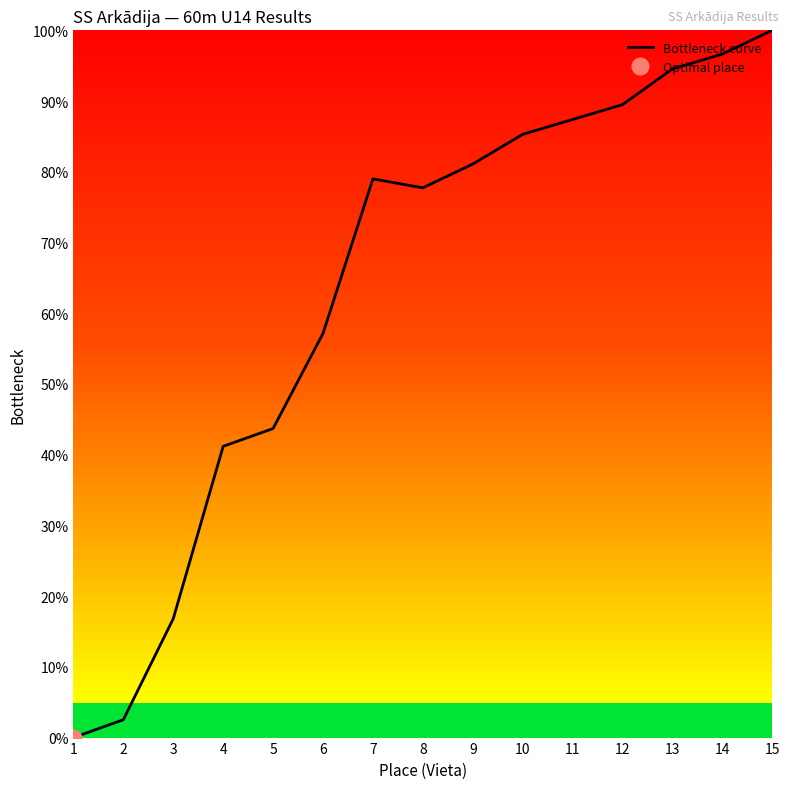

The chart shows a value of 87.4 at 11. True or false?

True